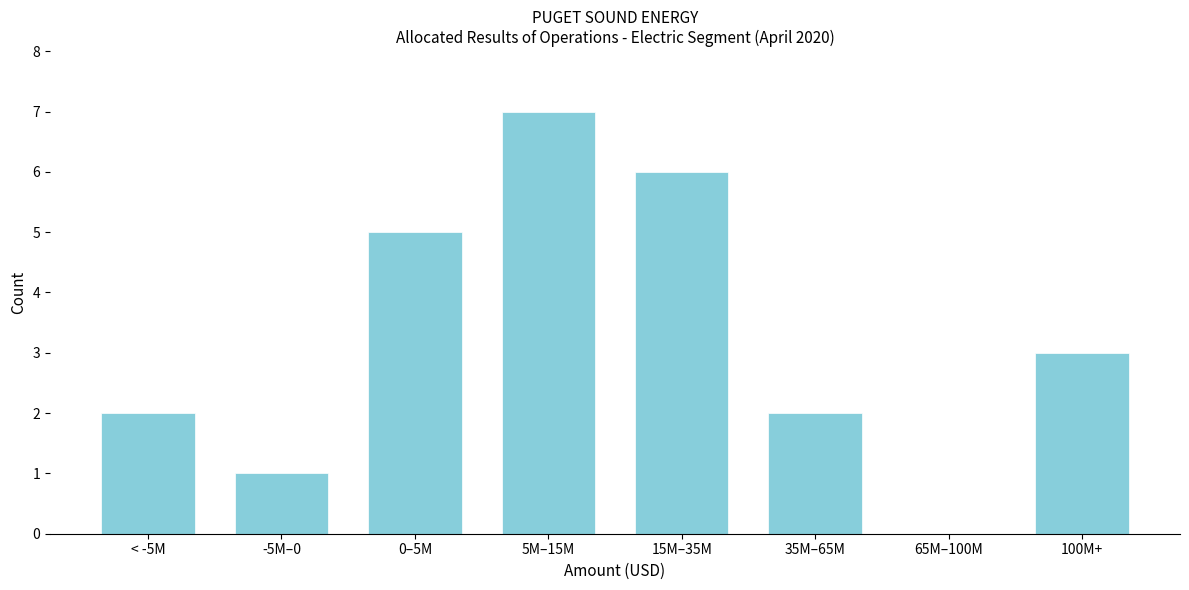

Reading left to right, what are all the values shown in this chart?

< -5M=2	-5M–0=1	0–5M=5	5M–15M=7	15M–35M=6	35M–65M=2	65M–100M=0	100M+=3